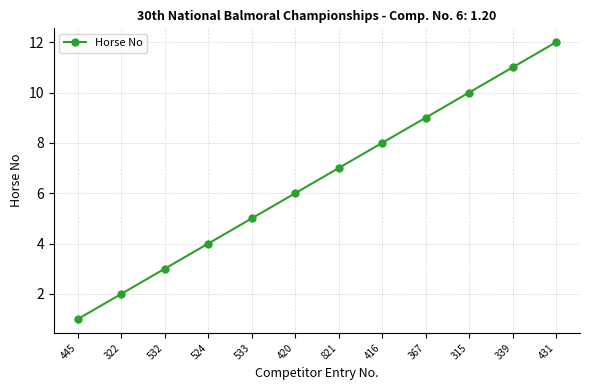

Reading left to right, what are all the values shown in this chart?

1	2	3	4	5	6	7	8	9	10	11	12